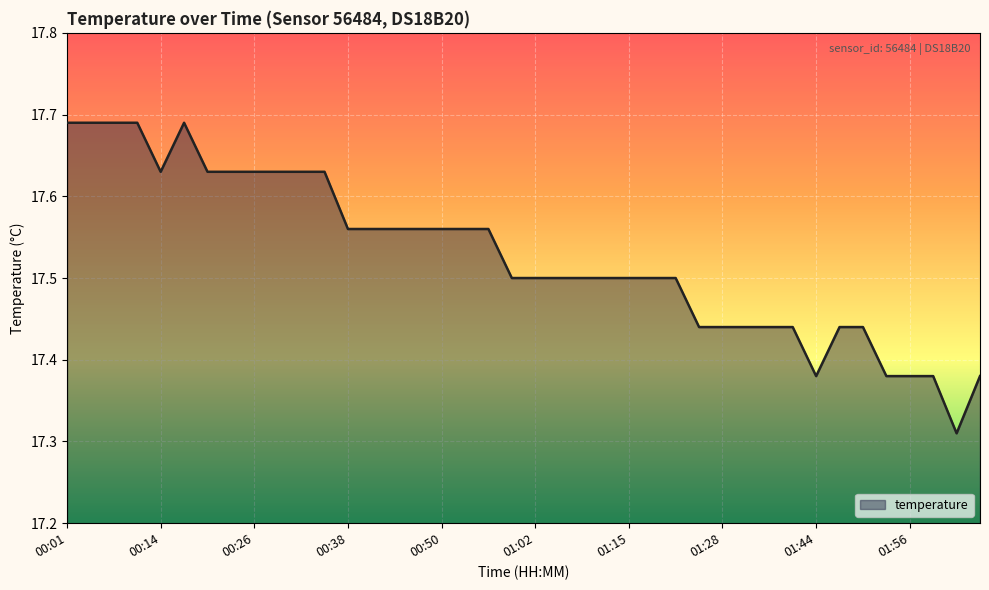

What is the difference between the maximum and minimum values?

0.4